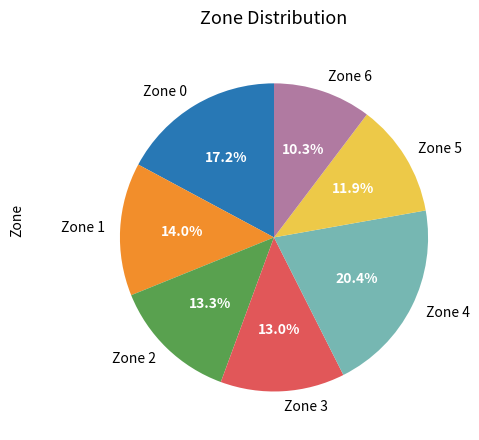

Which category has the biggest portion of the pie?

Zone 4